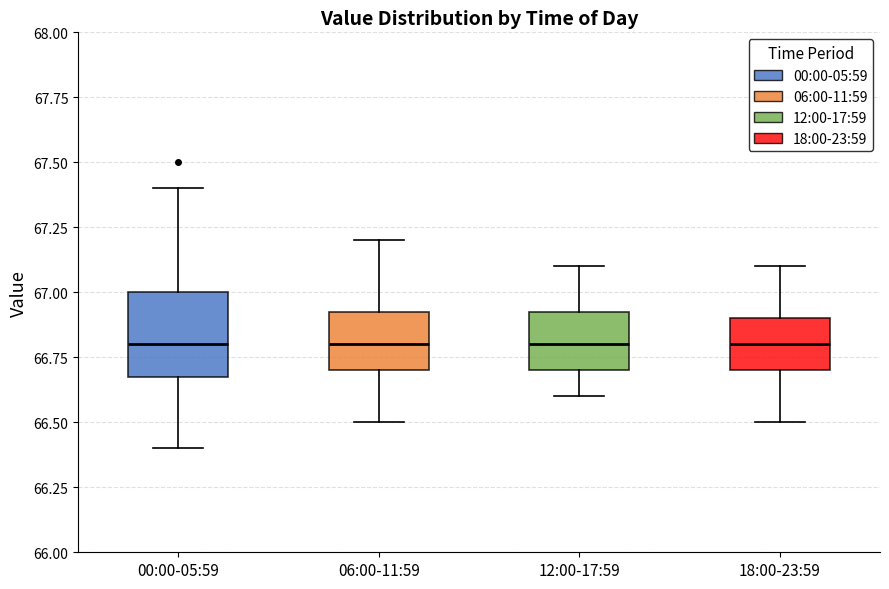

Where is the lower edge of the box for 18:00-23:59 on the y-axis? The values are not printed on the chart, so give them approximately, as read against the axis.

66.70